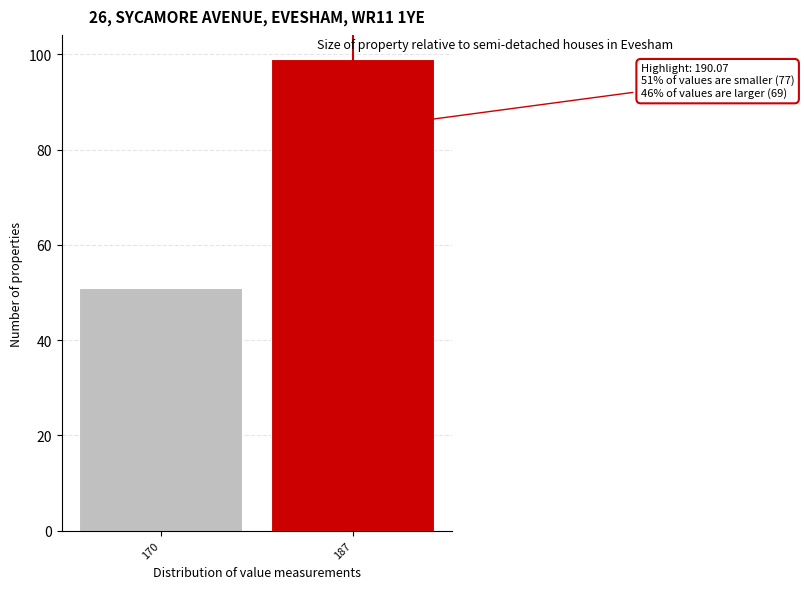

Reading left to right, transcribe all the data shown in this chart.

170=51	187=99